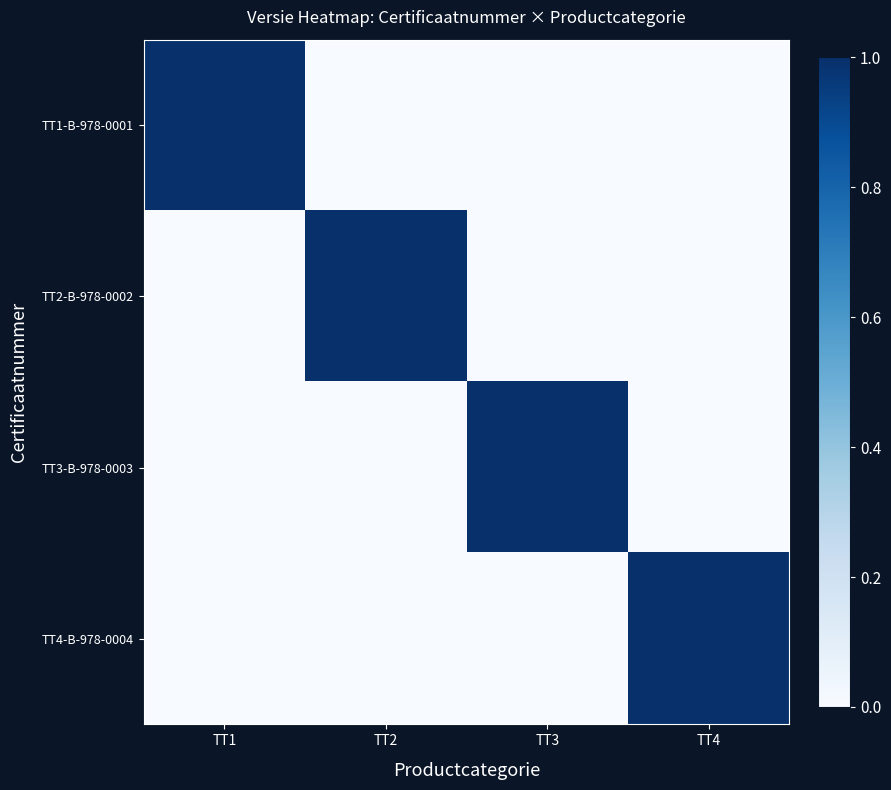

Between TT1 and TT4, which series saw the biggest shift?

TT1-B-978-0001